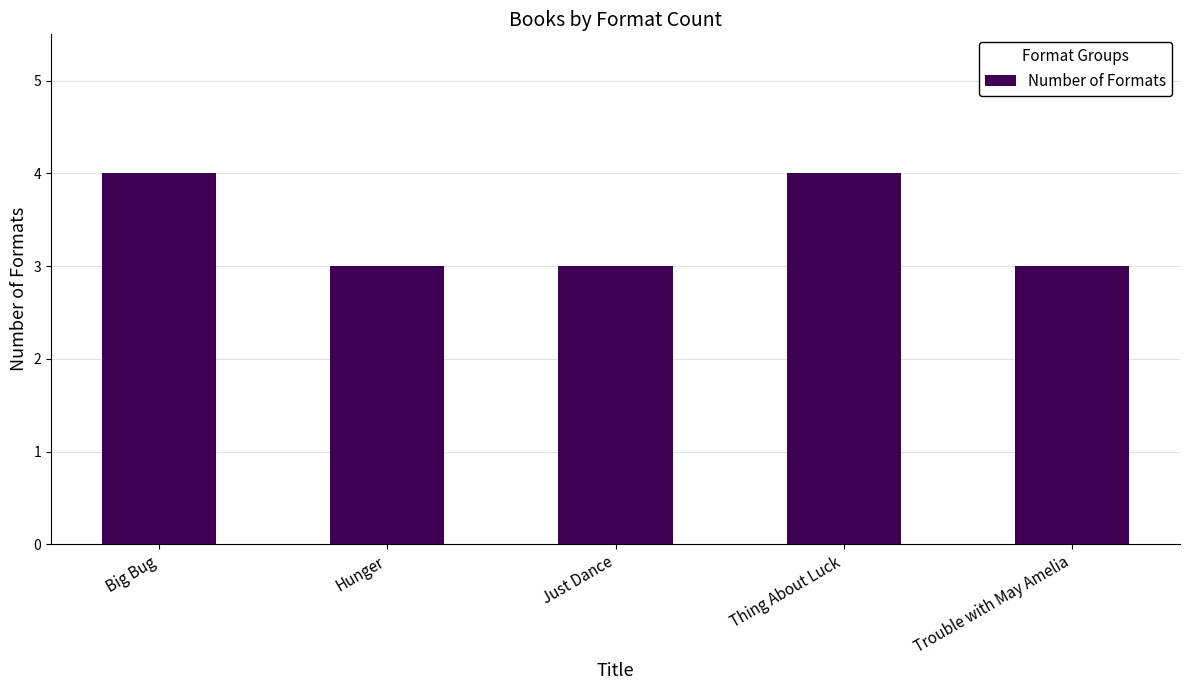

What is the sum of all values?

17